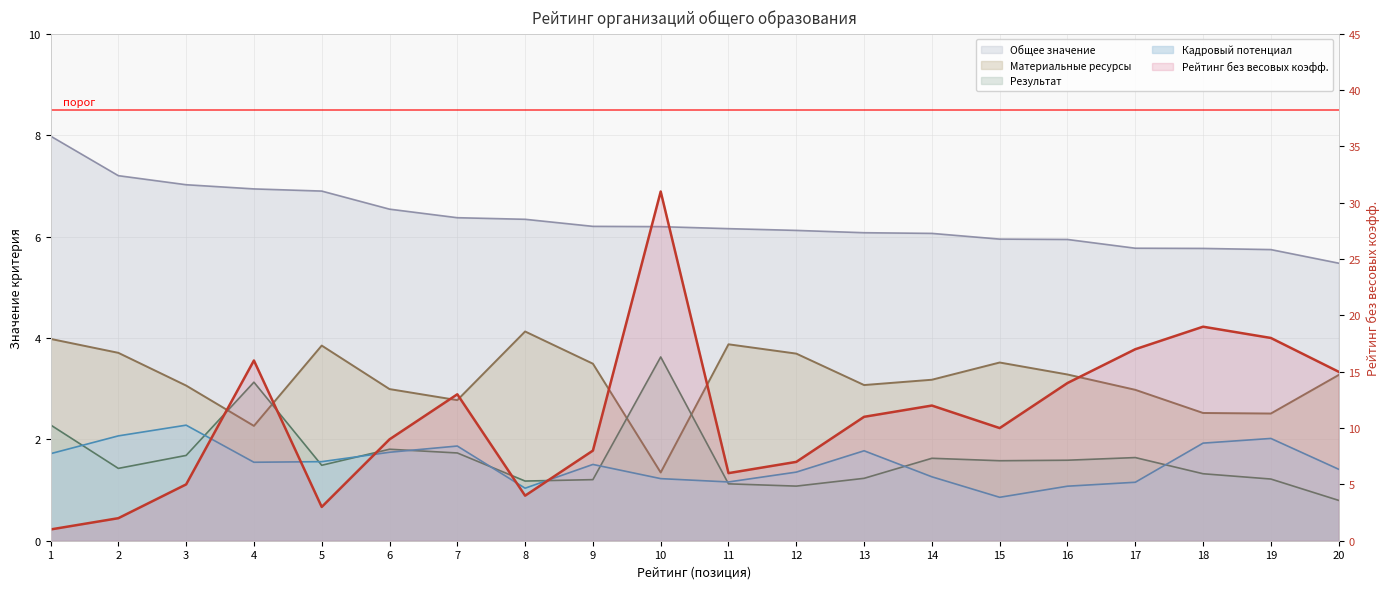

True or false: Общее значение and Материальные ресурсы intersect in this chart.

False